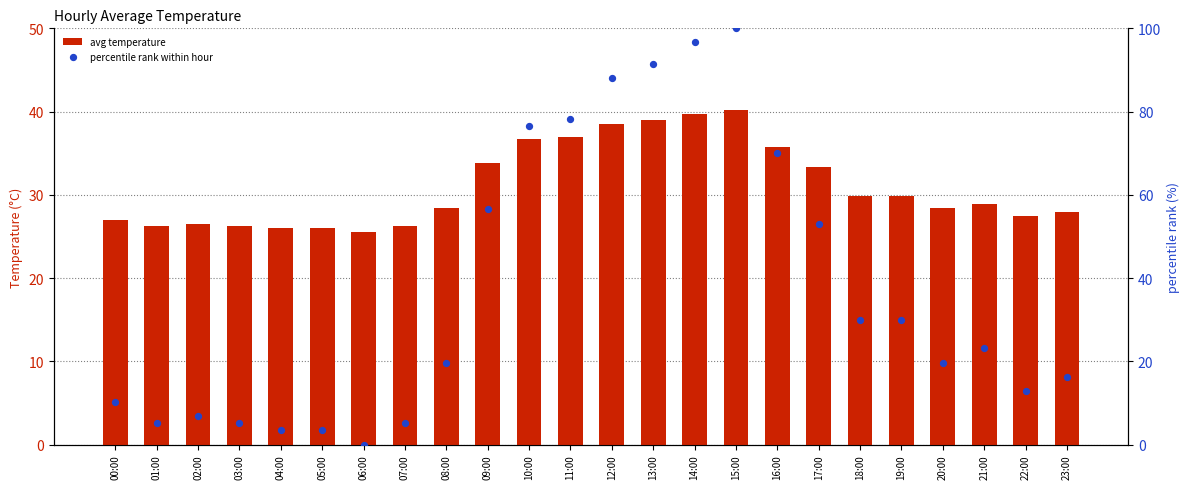

Which series has the largest total across all categories?

percentile rank within hour